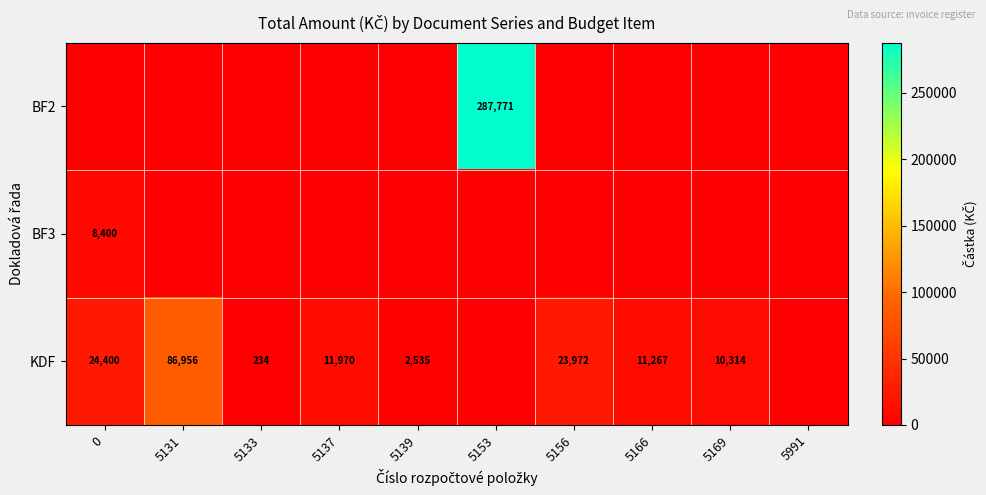

Is it true that KDF equals 11267 at 5166?

True